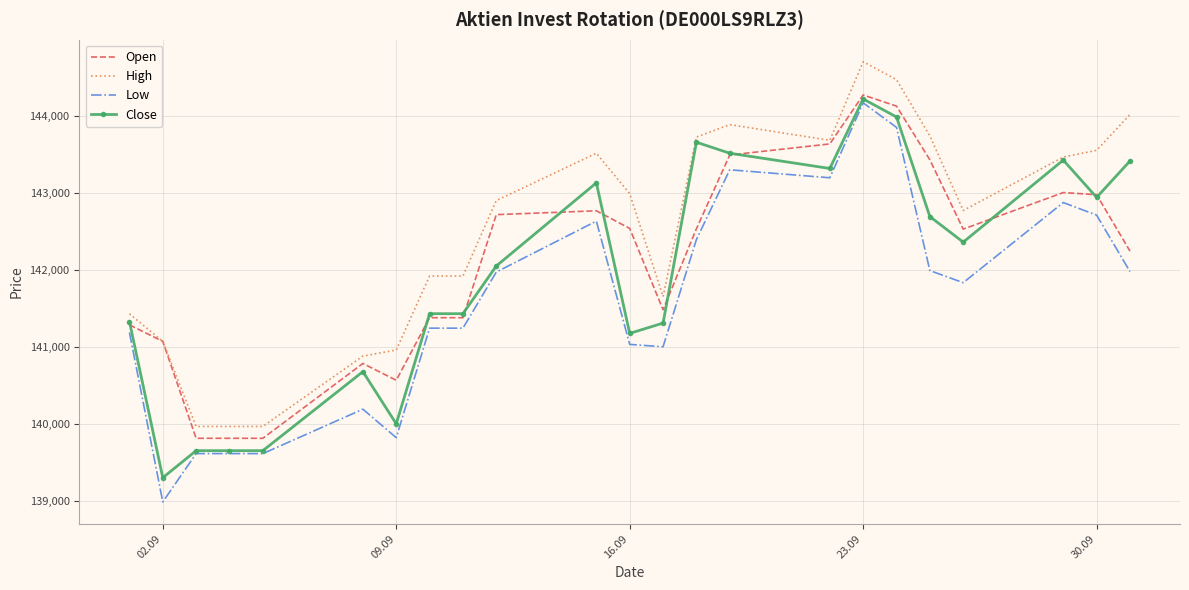

What is the highest value of the Low series?

144177